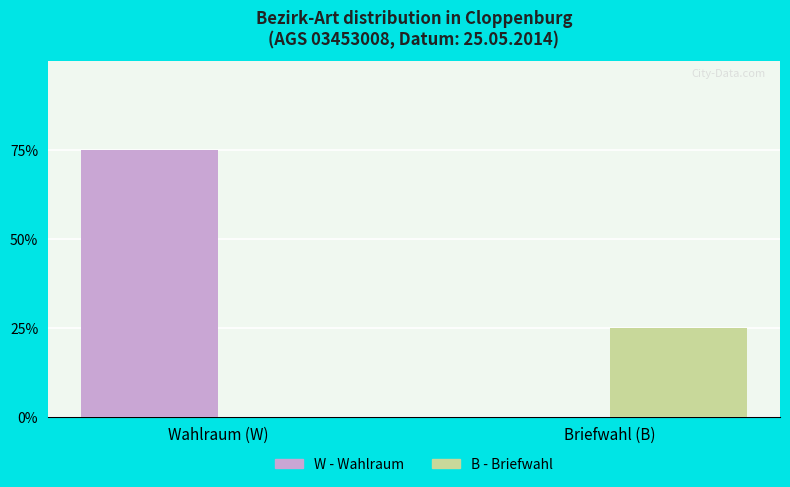

Between Wahlraum (W) and Briefwahl (B), which series saw the biggest shift?

W - Wahlraum